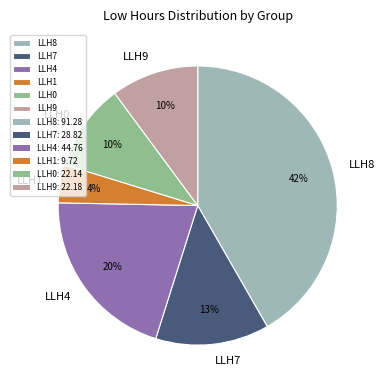

Do LLH4 and LLH1 together represent more than half of the pie?

No